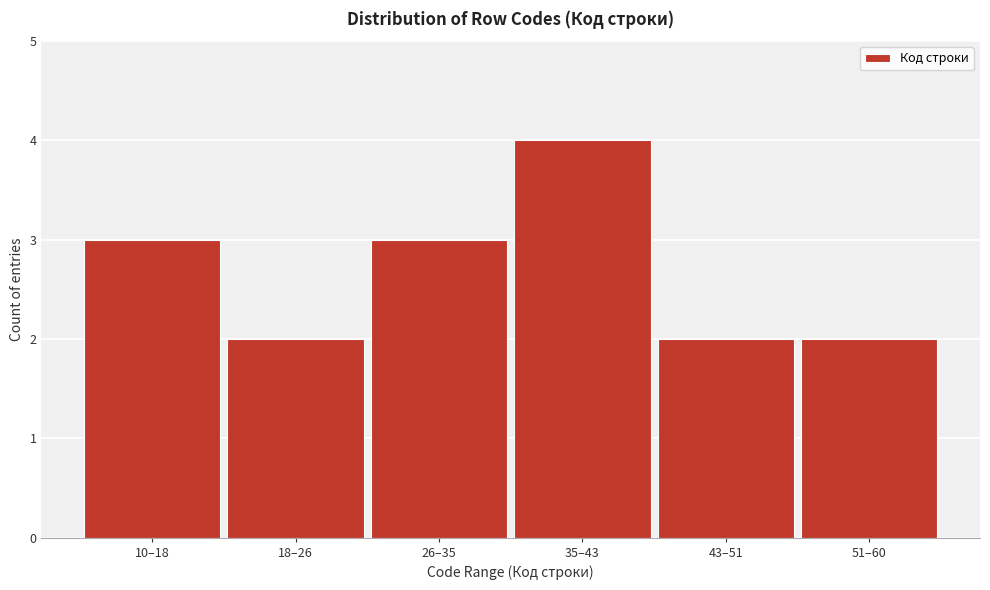

Reading left to right, extract all data points from this chart.

10–18=3	18–26=2	26–35=3	35–43=4	43–51=2	51–60=2